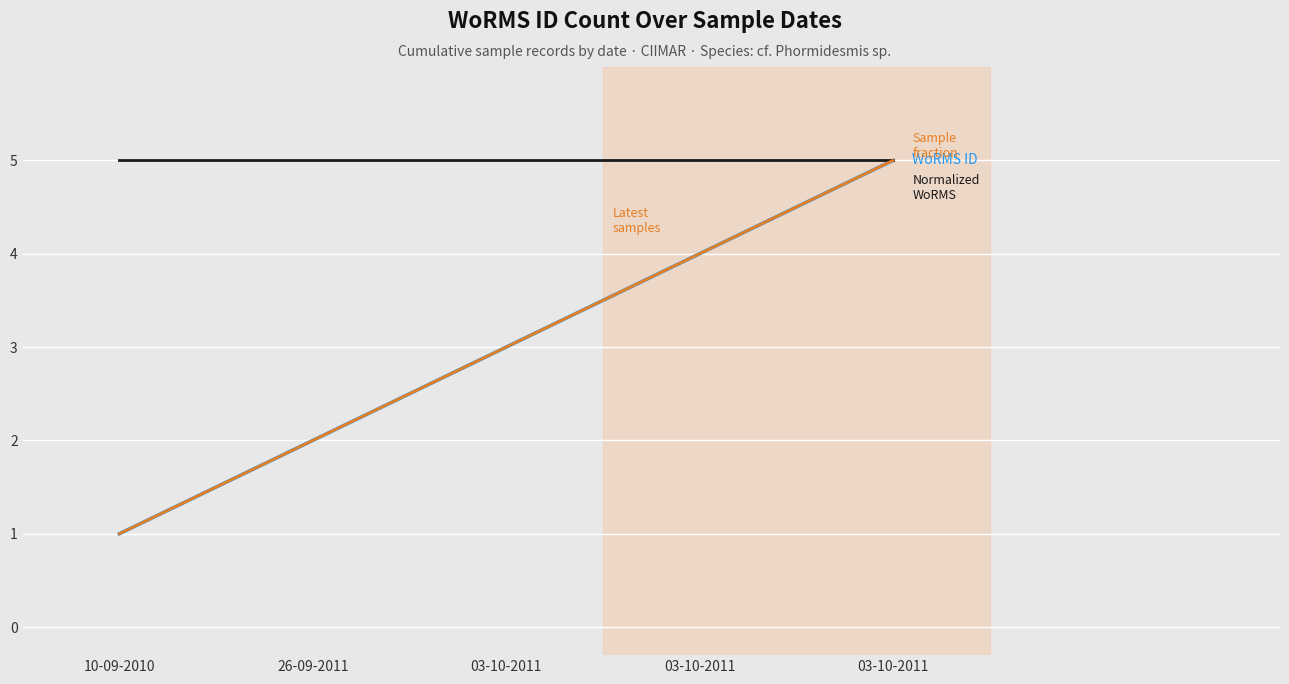

Is this an area chart (filled region under the line)?

No